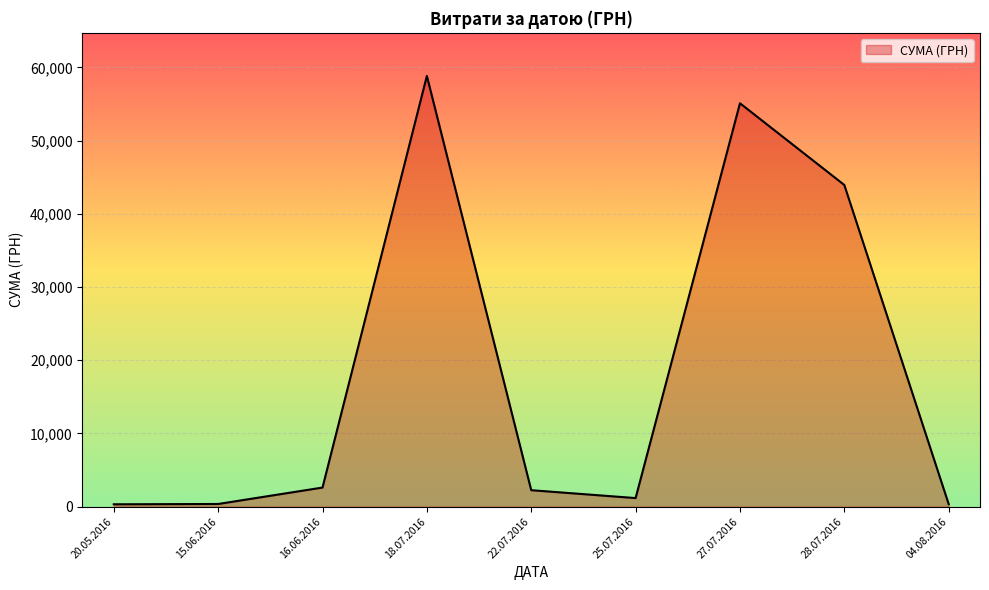

True or false: the data shows 58840.0 at 18.07.2016.

True